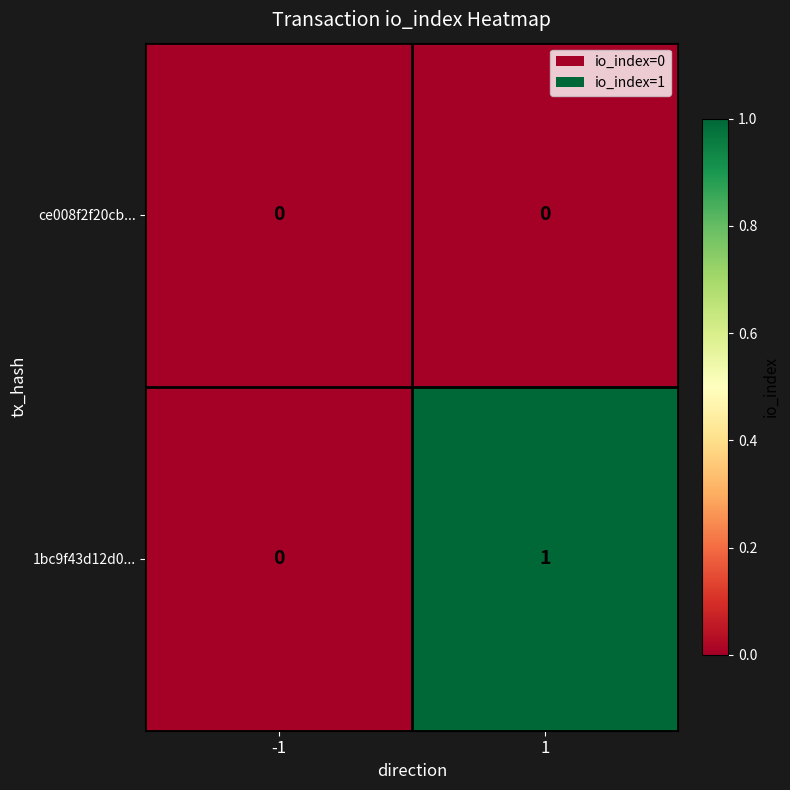

Reading right to left, list all the values displayed in this chart.

ce008f2f20cb...: 1=0	-1=0
1bc9f43d12d0...: 1=1	-1=0